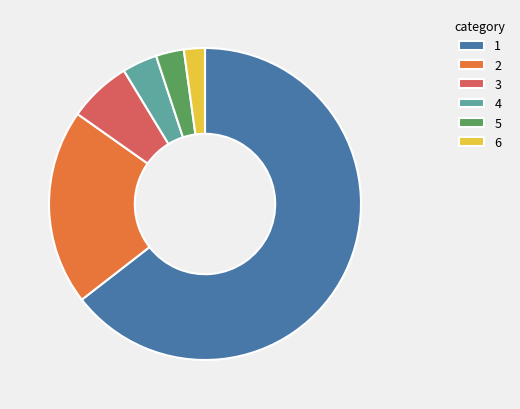

The 1 slice represents 64% of the pie. True or false?

True